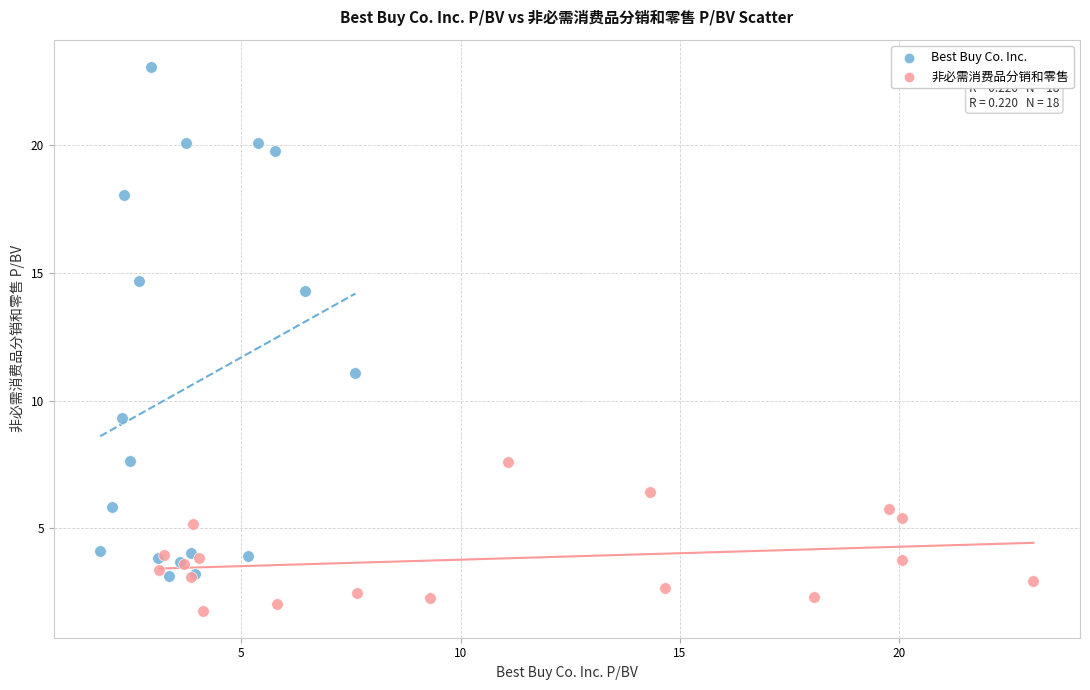

Which series reaches the maximum Y coordinate?

Best Buy Co. Inc.